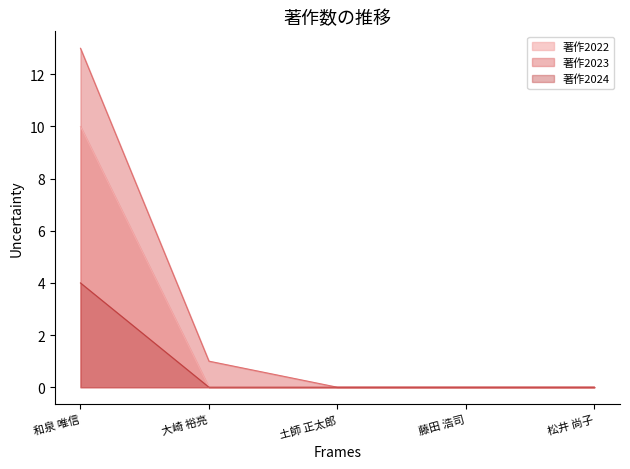

How many values in 著作2023 are above zero?

2